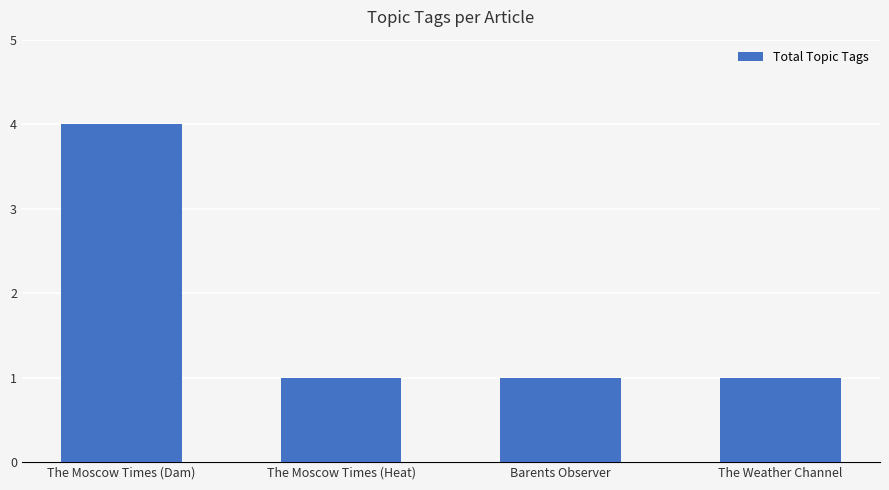

True or false: the data shows 1 at The Moscow Times (Dam).

False